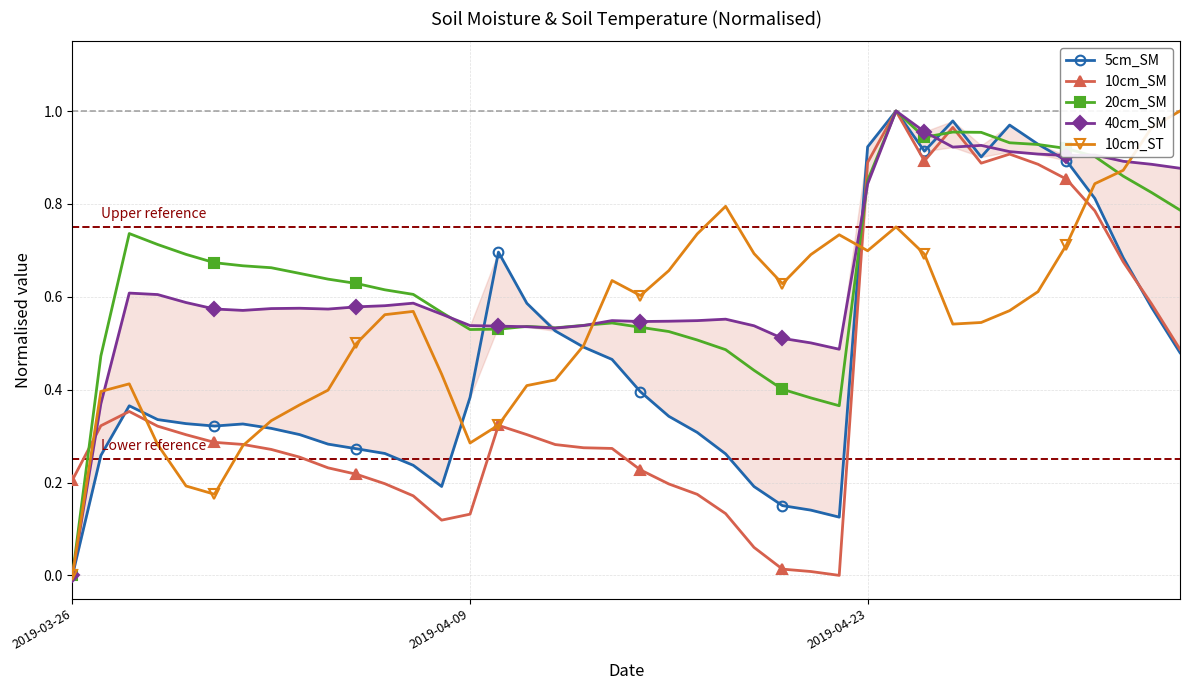

True or false: 10cm_SM has more than 2 interior local peaks.

True